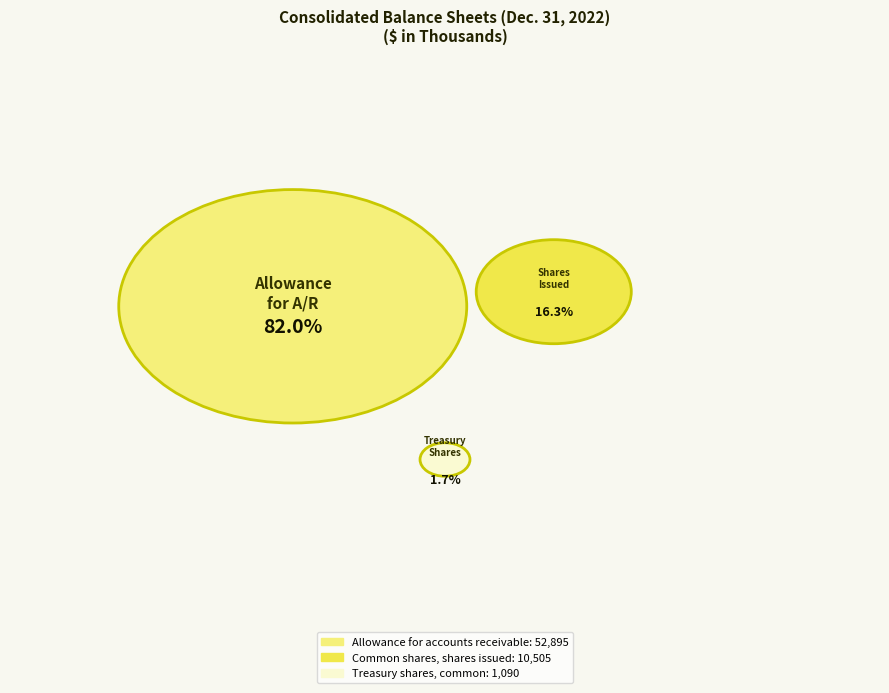

What percentage is the Common shares, shares issued slice, to the nearest percent?

16%